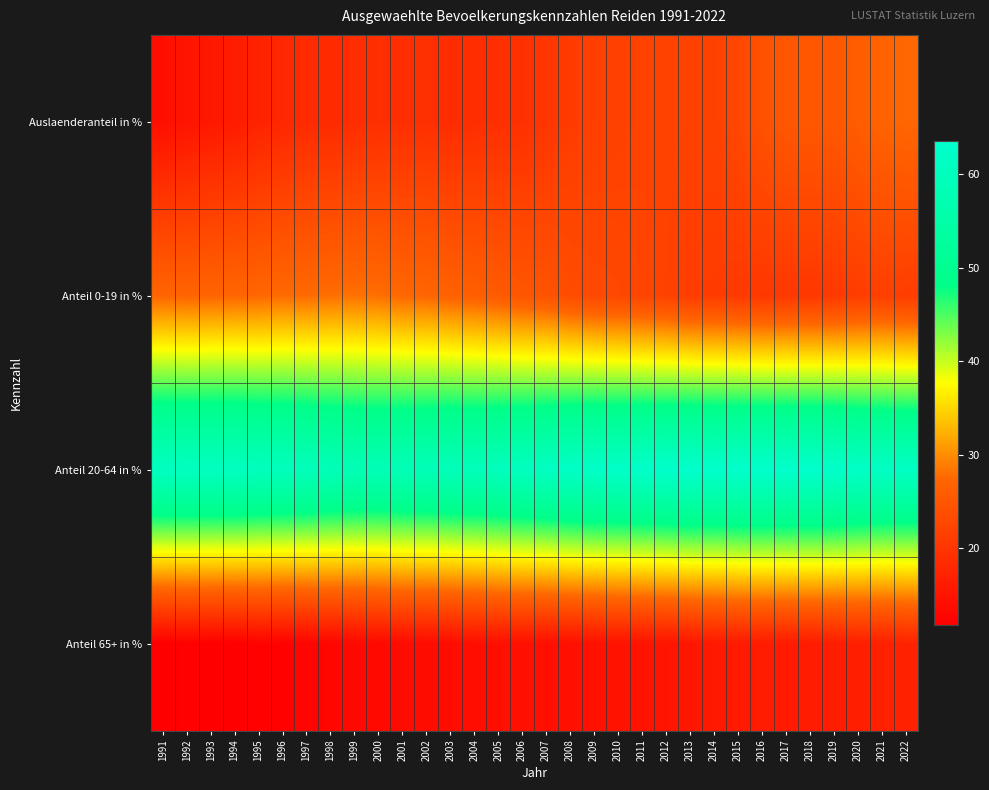

Reading left to right, extract all data points from this chart.

Auslaenderanteil in %: 1991=14.2	1992=14.9	1993=15.6	1994=16.1	1995=17.2	1996=17.8	1997=18.5	1998=18.3	1999=18.8	2000=19.1	2001=19.0	2002=19.2	2003=18.6	2004=18.9	2005=19.1	2006=19.2	2007=20.1	2008=21.0	2009=21.5	2010=21.7	2011=22.0	2012=22.1	2013=21.9	2014=21.8	2015=22.7	2016=24.2	2017=25.1	2018=25.2	2019=25.2	2020=26.0	2021=26.9	2022=27.4
Anteil 0-19 in %: 1991=27.2	1992=27.1	1993=27.2	1994=27.3	1995=27.4	1996=27.8	1997=27.7	1998=28.0	1999=28.2	2000=28.0	2001=27.4	2002=27.3	2003=26.7	2004=26.3	2005=25.7	2006=24.9	2007=24.6	2008=23.5	2009=23.0	2010=22.8	2011=22.3	2012=21.9	2013=21.1	2014=21.0	2015=20.7	2016=20.4	2017=20.5	2018=20.3	2019=20.6	2020=21.1	2021=21.5	2022=21.1
Anteil 20-64 in %: 1991=61.0	1992=60.8	1993=60.9	1994=60.9	1995=60.2	1996=60.1	1997=59.7	1998=59.1	1999=58.6	2000=58.6	2001=58.9	2002=59.0	2003=59.5	2004=59.6	2005=60.1	2006=60.7	2007=61.2	2008=62.2	2009=62.6	2010=62.5	2011=62.9	2012=63.1	2013=63.5	2014=63.3	2015=63.5	2016=63.5	2017=63.4	2018=63.6	2019=63.1	2020=62.3	2021=61.7	2022=61.6
Anteil 65+ in %: 1991=11.8	1992=12.1	1993=11.9	1994=11.8	1995=12.4	1996=12.2	1997=12.6	1998=12.9	1999=13.2	2000=13.3	2001=13.7	2002=13.7	2003=13.8	2004=14.1	2005=14.2	2006=14.4	2007=14.2	2008=14.3	2009=14.4	2010=14.8	2011=14.8	2012=15.0	2013=15.4	2014=15.7	2015=15.9	2016=16.1	2017=16.0	2018=16.1	2019=16.3	2020=16.6	2021=16.8	2022=17.2